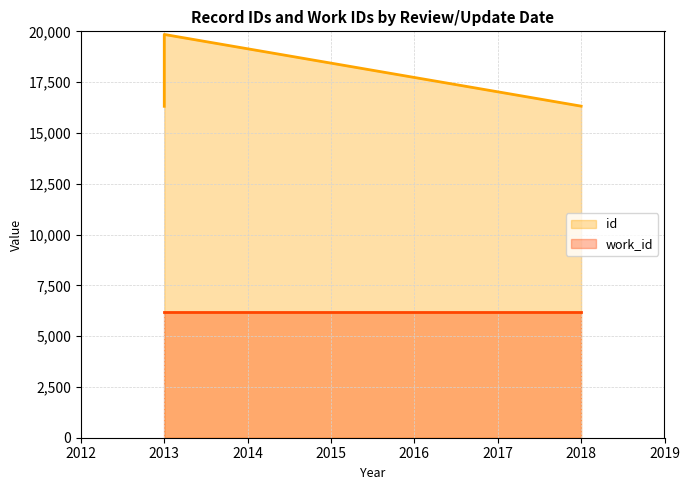

How many categories are shown in the chart?

3